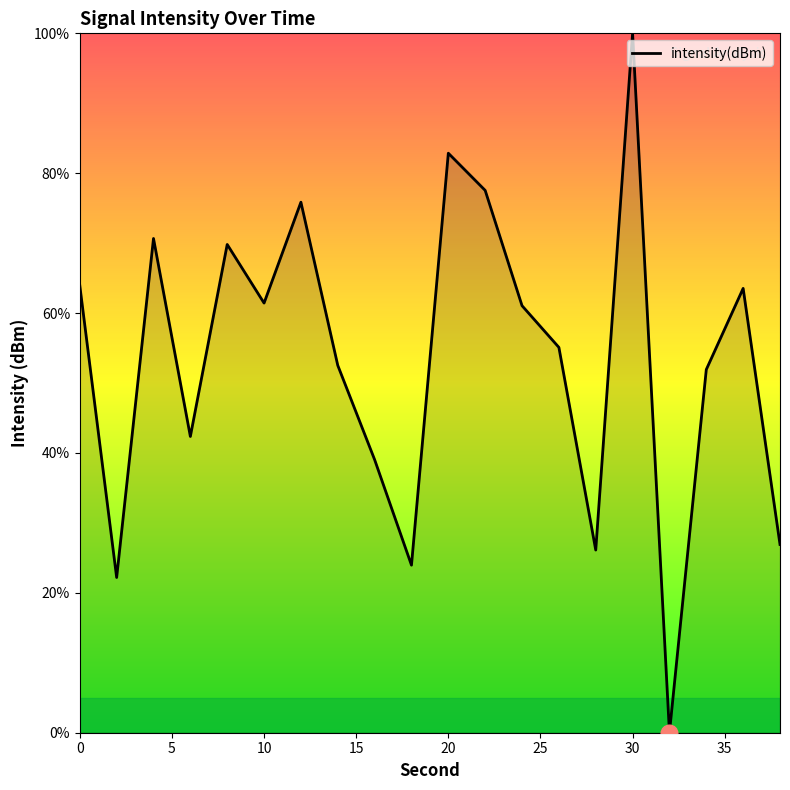

Count the number of data series in this chart.

1